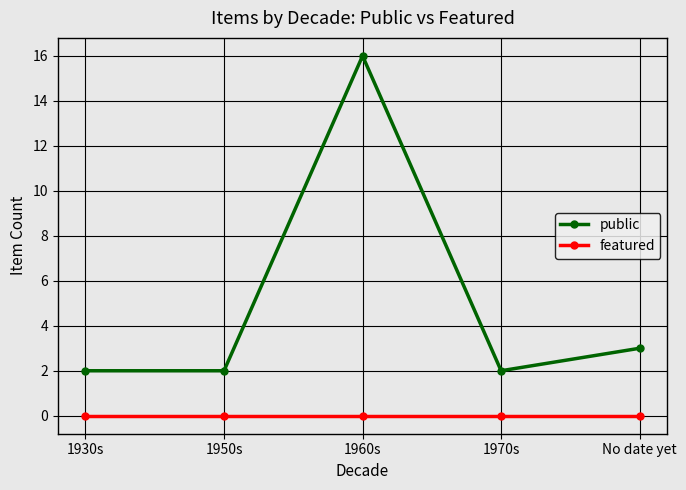

In public, how many points are higher than both neighbors (excluding endpoints)?

1